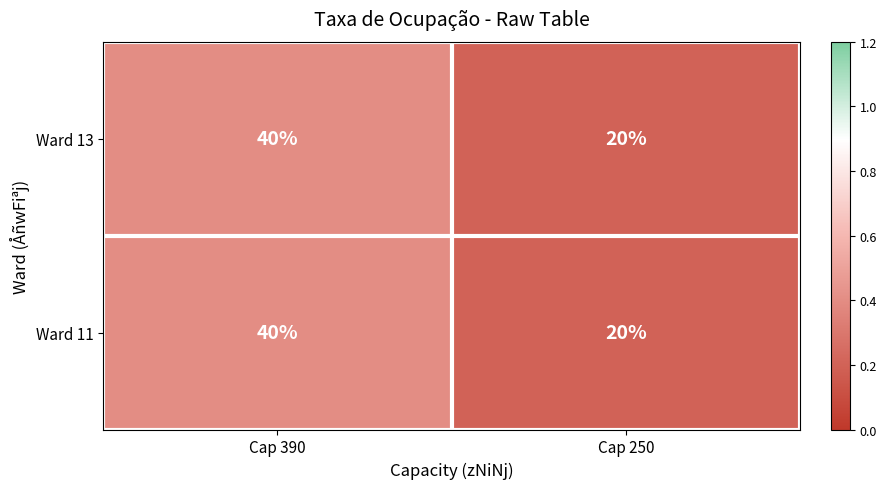

What is the sum of the Ward 11 values at Cap 250 and Cap 390?

60